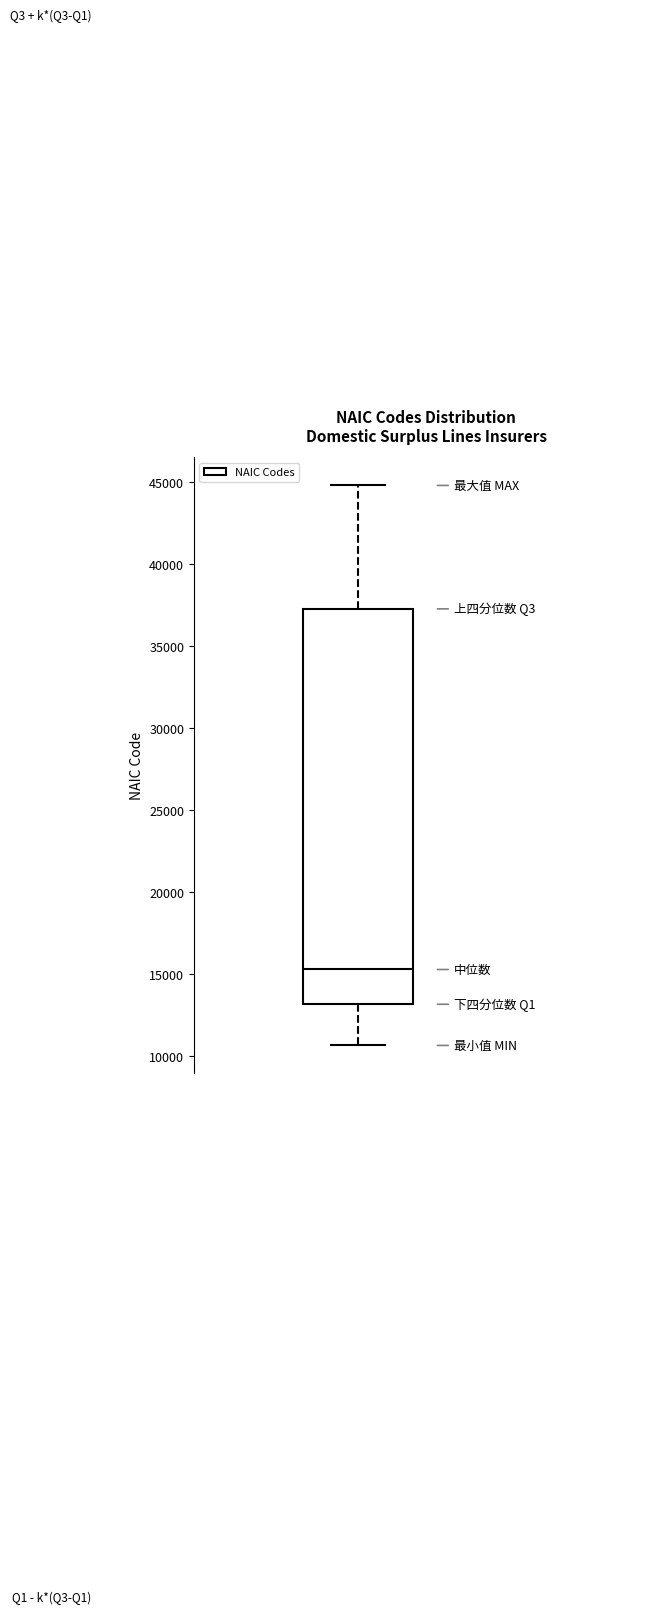

Where does the lower whisker of the box end on the y-axis? The values are not printed on the chart, so give them approximately, as read against the axis.

10500